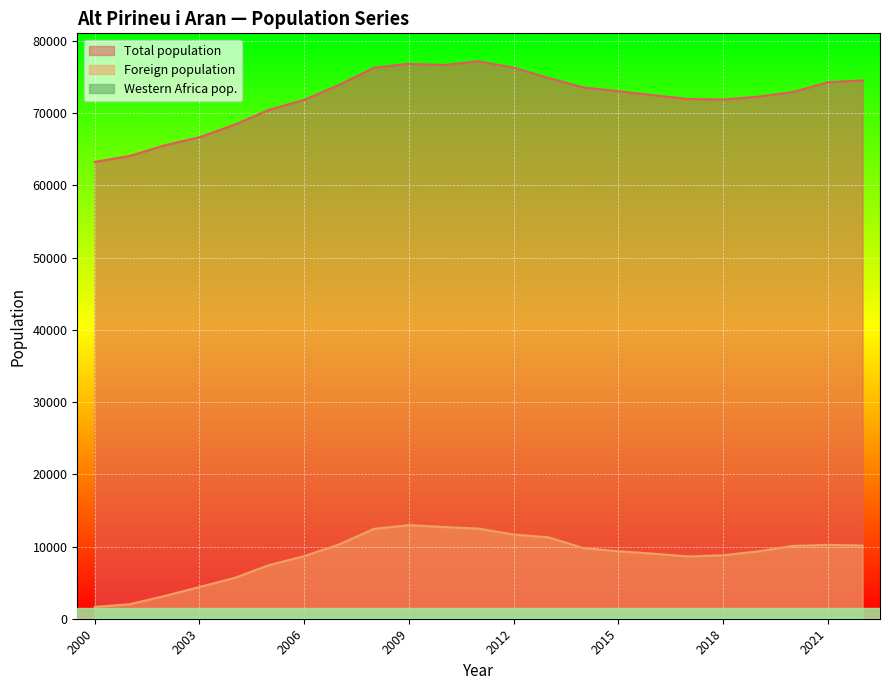

Rank the series at 2001 from highest to lowest value.

Total population, Foreign population, Western Africa pop.